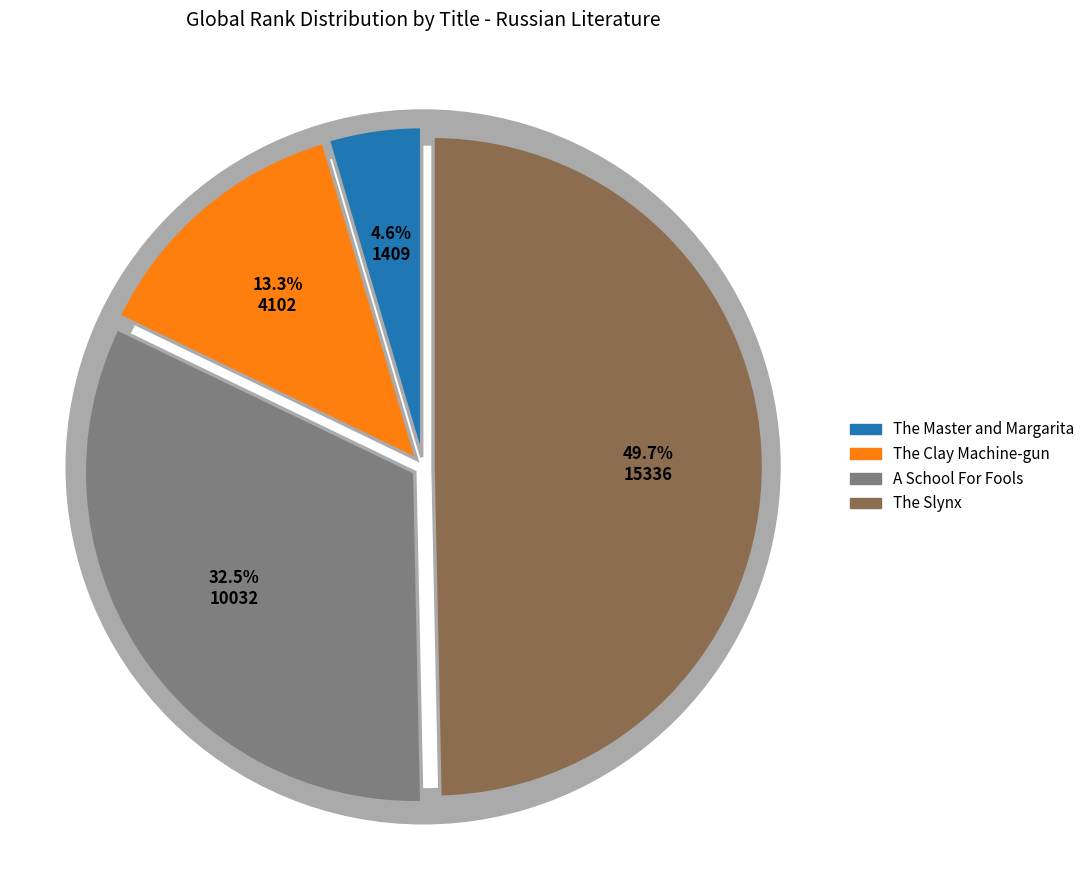

Between A School For Fools and The Master and Margarita, which is larger?

A School For Fools